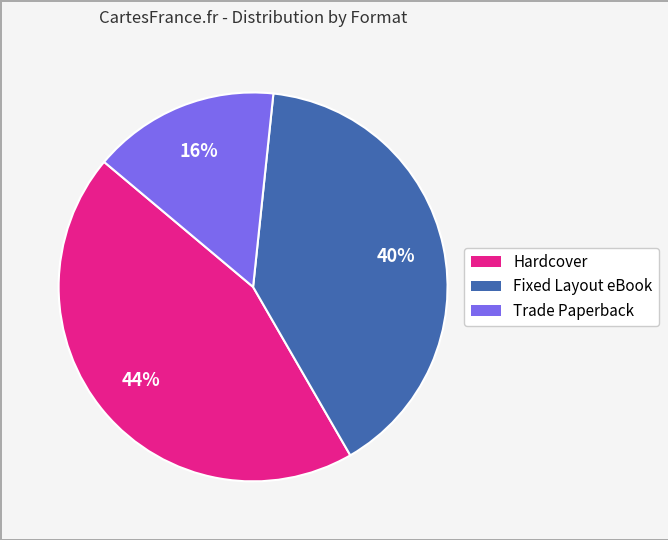

Is the sum of Hardcover and Fixed Layout eBook greater than half?

Yes